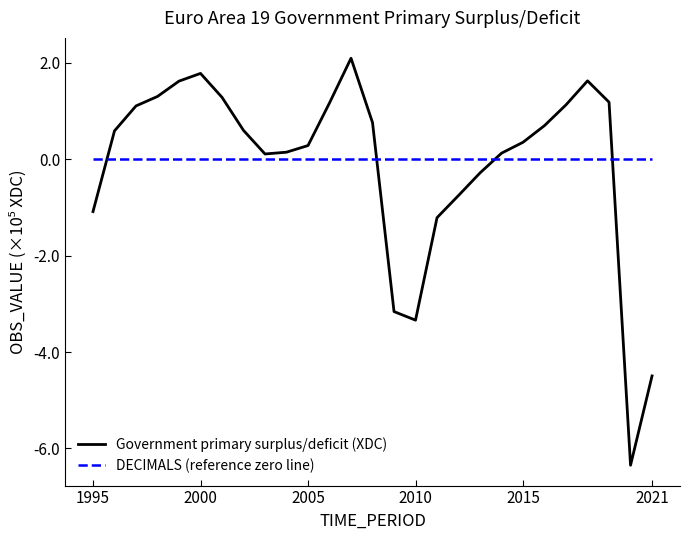

At how many categories does at least one series exceed -3?

27